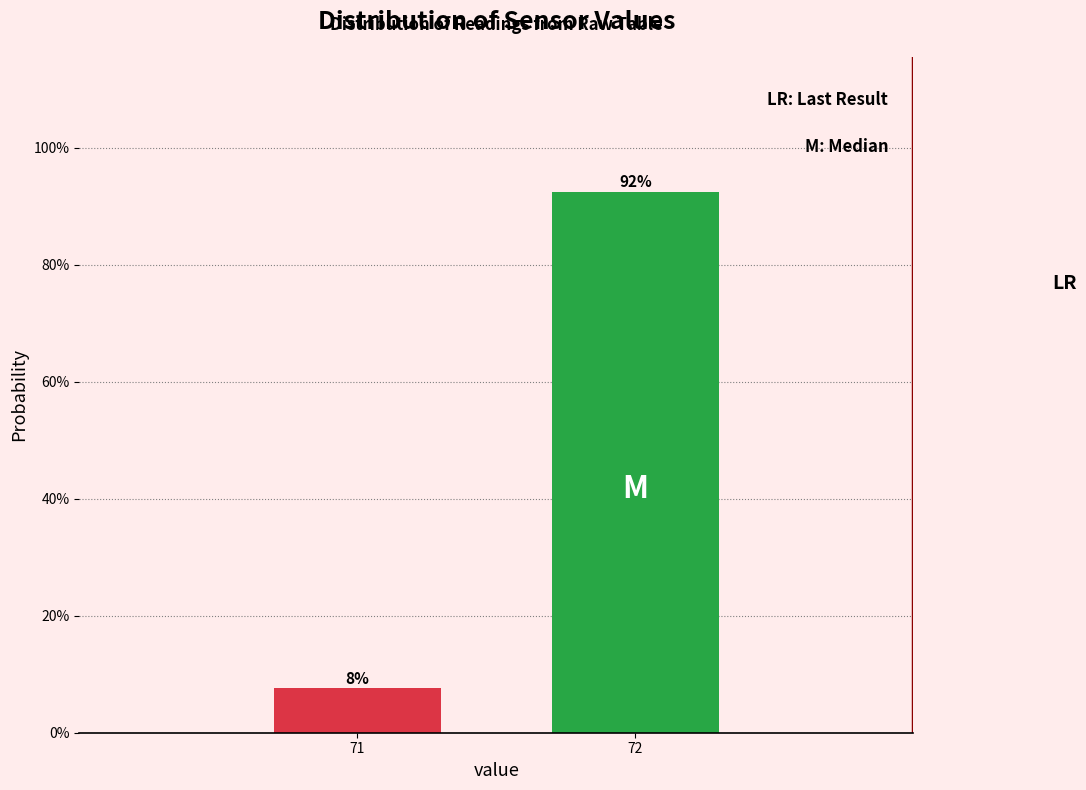

Which has a higher value, 72 or 71?

72